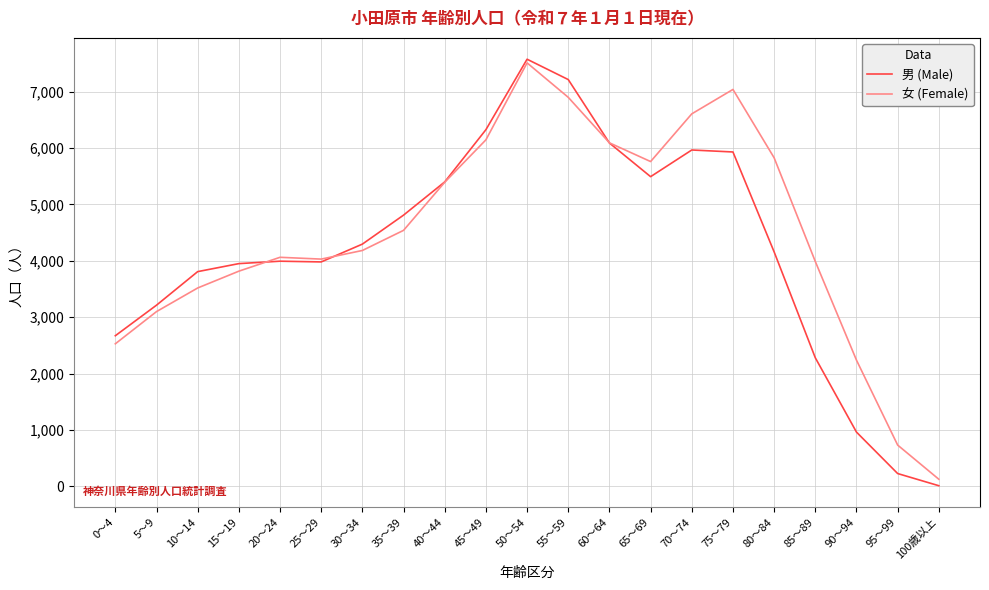

What are all the series names shown in the legend?

男 (Male), 女 (Female)